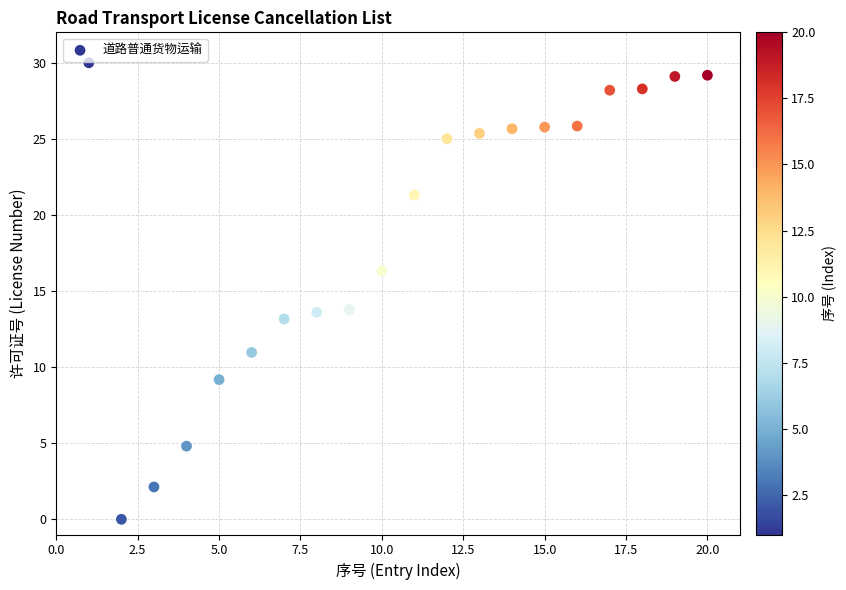

What is the range of Y values (max minus min)?

30.0